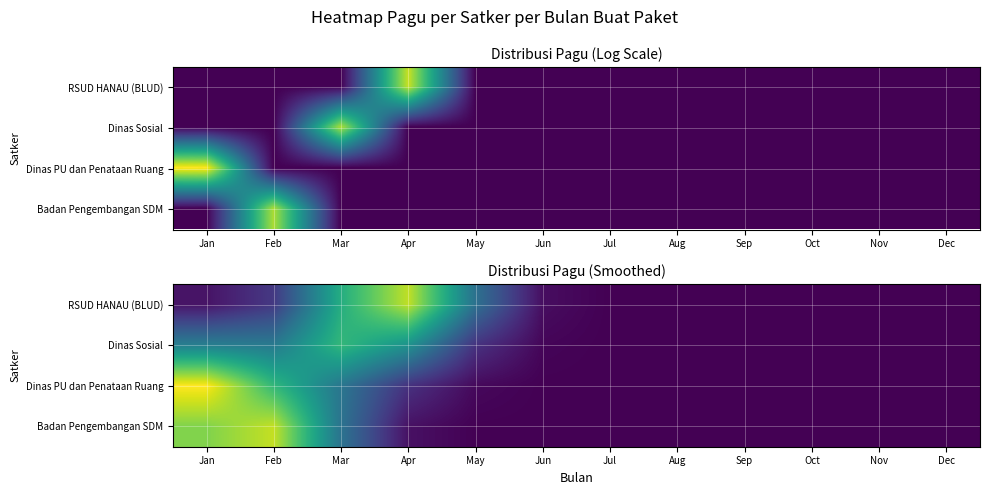

Which category has the lowest value in the Dinas Sosial series?

Aug